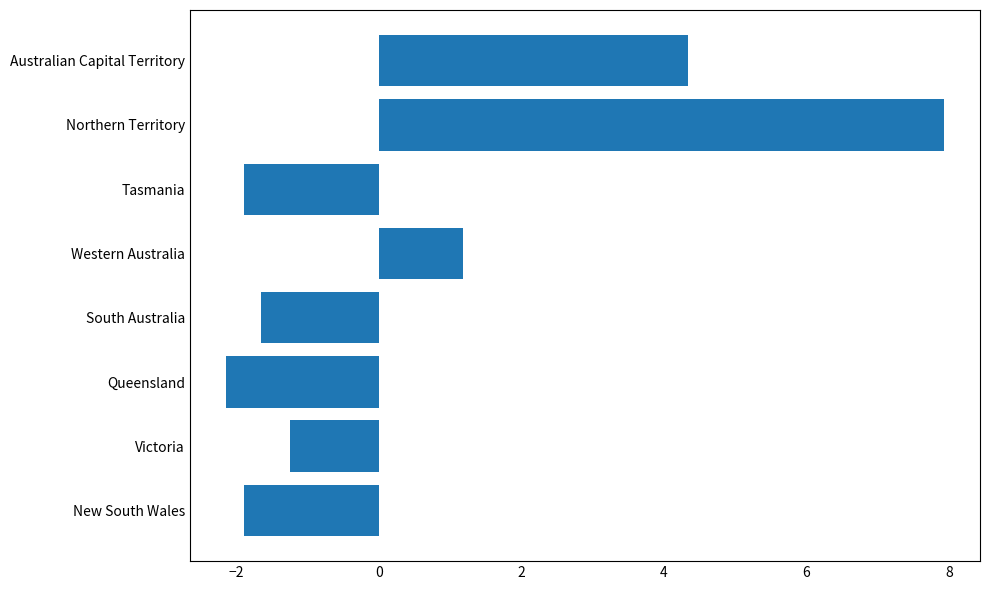

Reading top to bottom, what are all the values shown in this chart?

4.3	7.9	-1.9	1.2	-1.6	-2.1	-1.2	-1.9